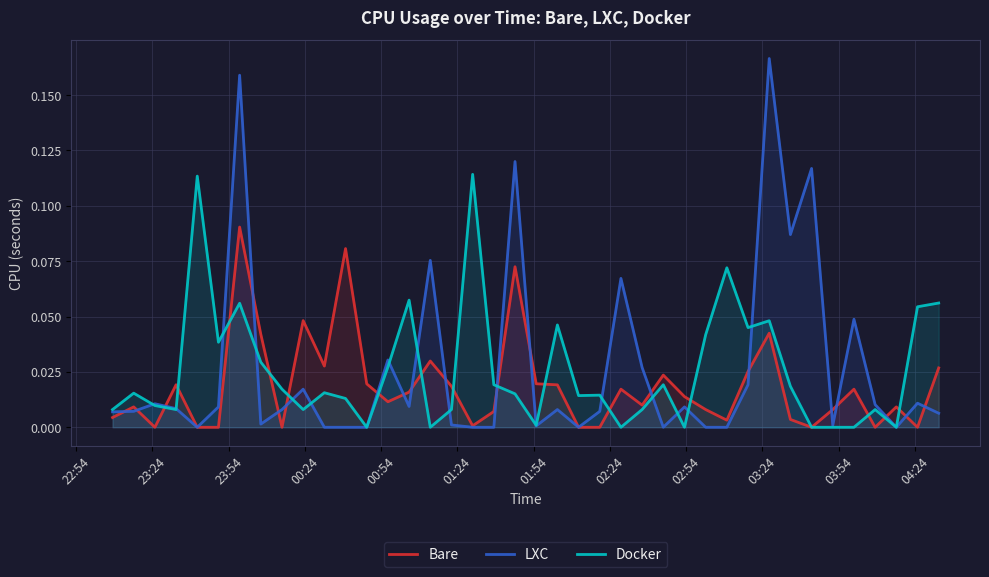

Does the chart display data point markers on the line(s)?

No